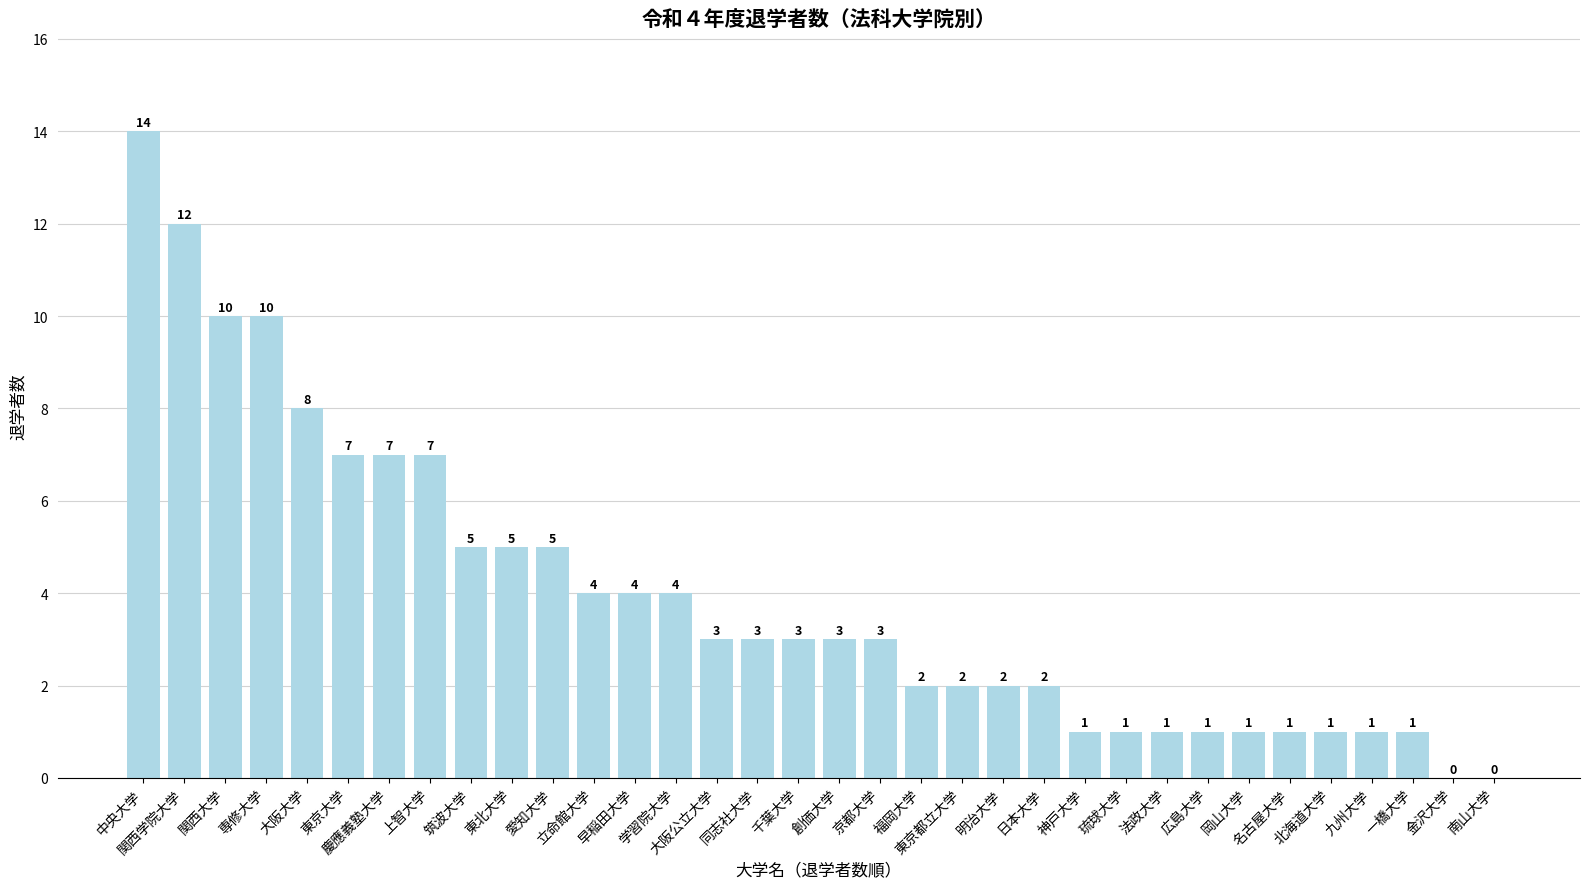

What is the change in value from 同志社大学 to 福岡大学?

-1